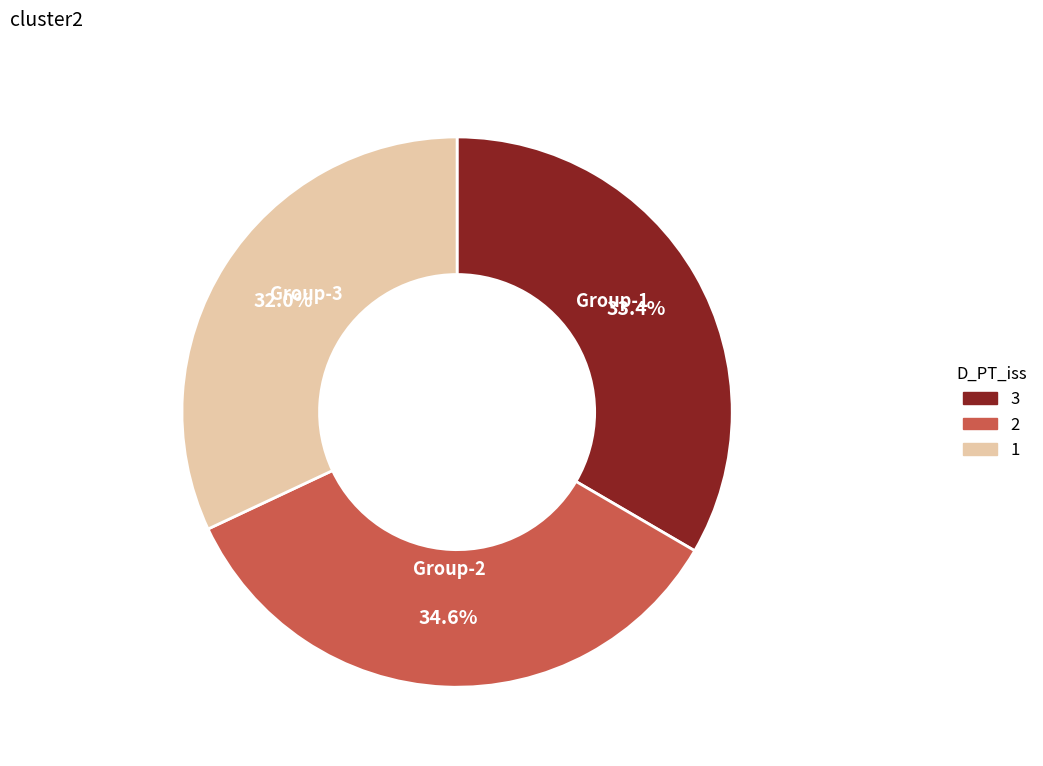

Is there a majority slice in this chart?

No